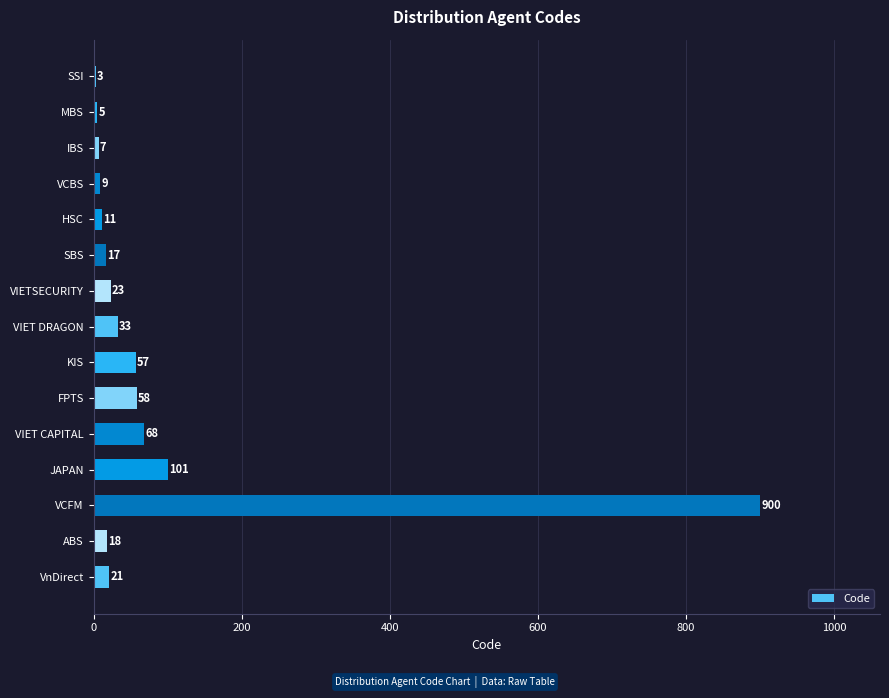

Does the chart contain stacked bars?

No